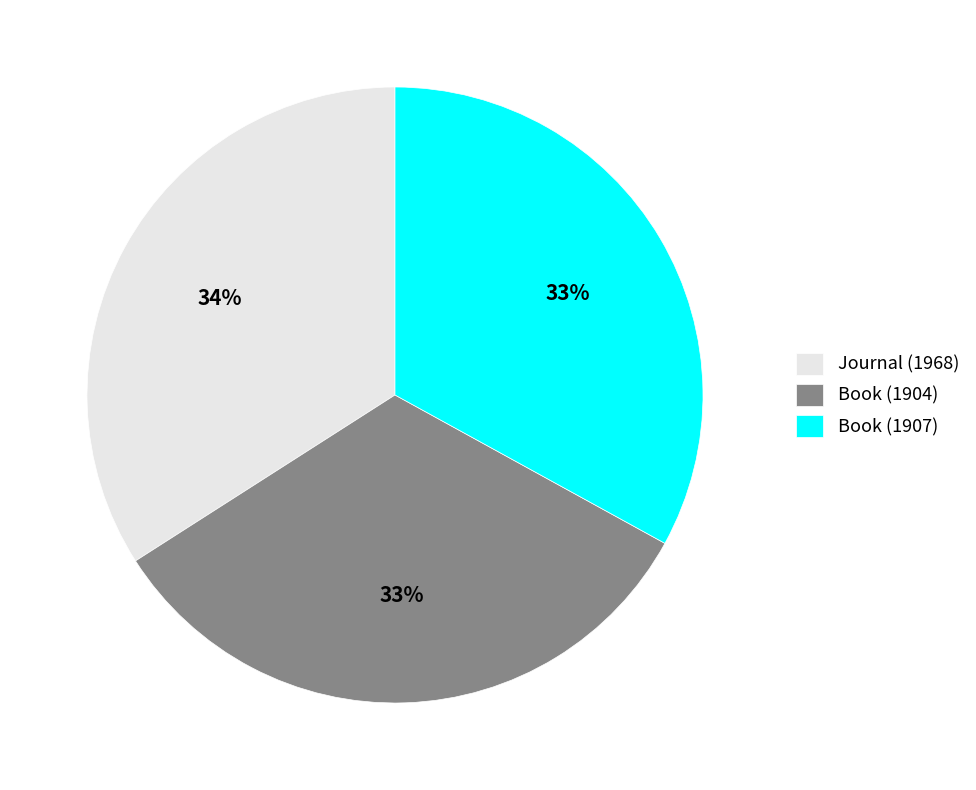

Does Book (1907) account for over 50% of the chart?

No